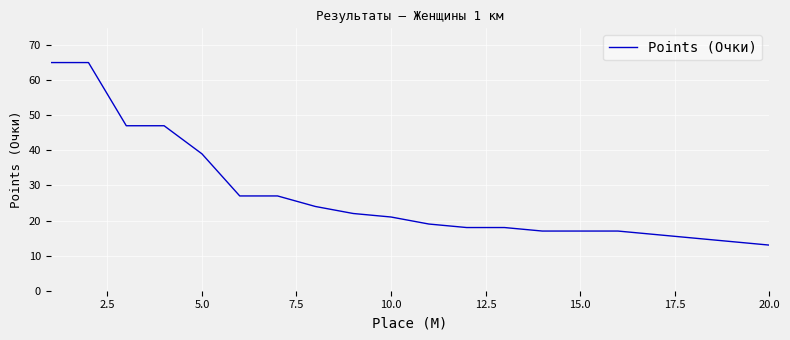

What is the difference between the maximum and minimum values?

52